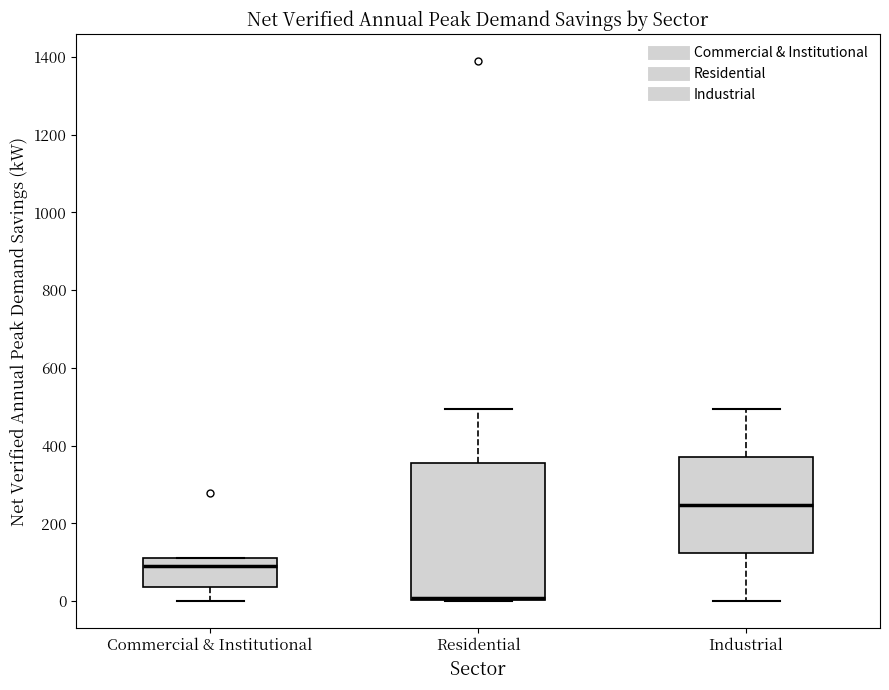

Where does the lower whisker of the box for Commercial & Institutional end on the y-axis? The values are not printed on the chart, so give them approximately, as read against the axis.

0